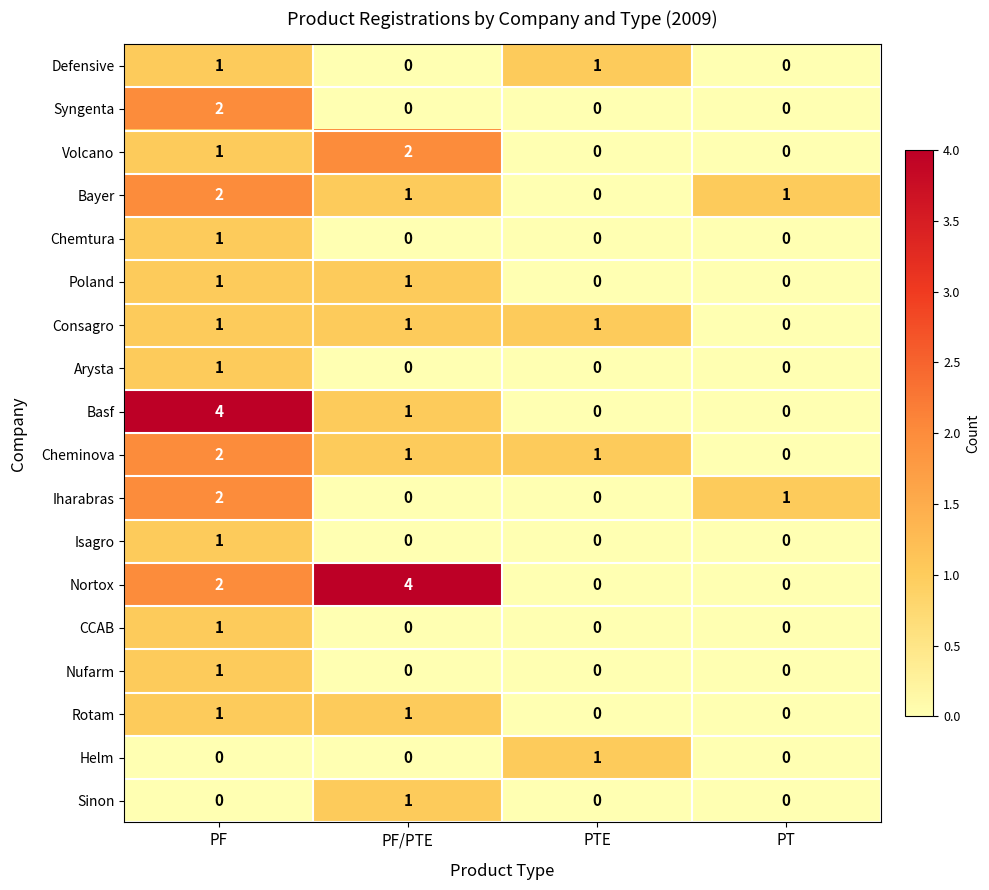

At how many categories does at least one series exceed 2?

2